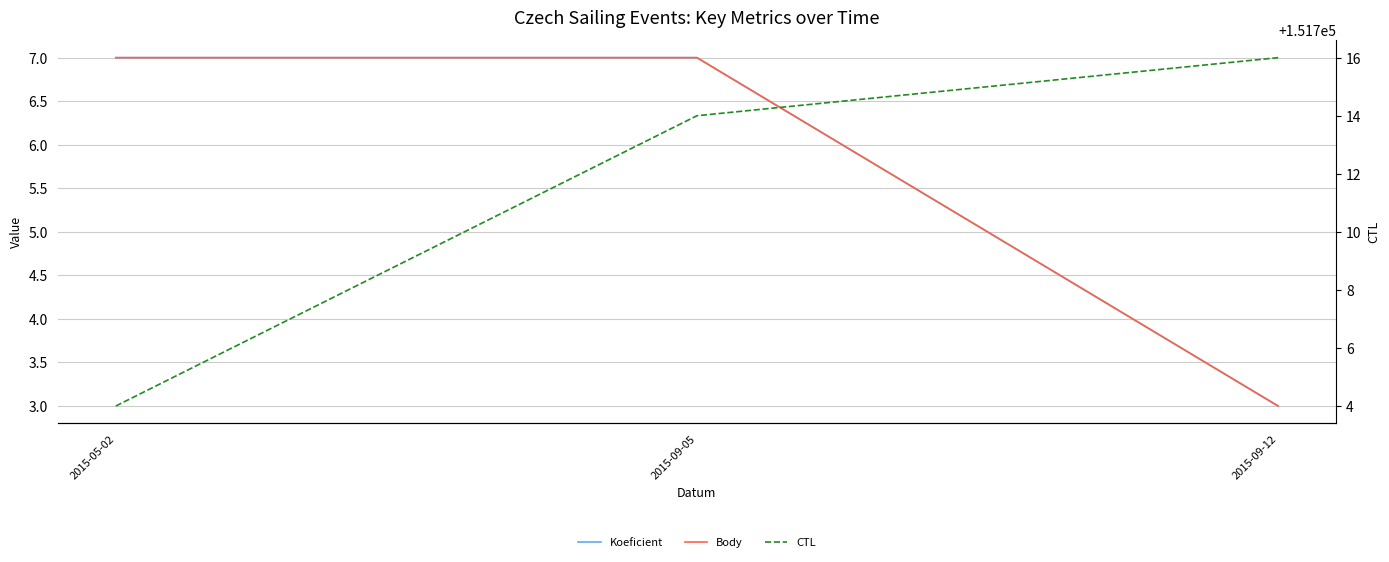

What position from the right is 2015-09-12?

1